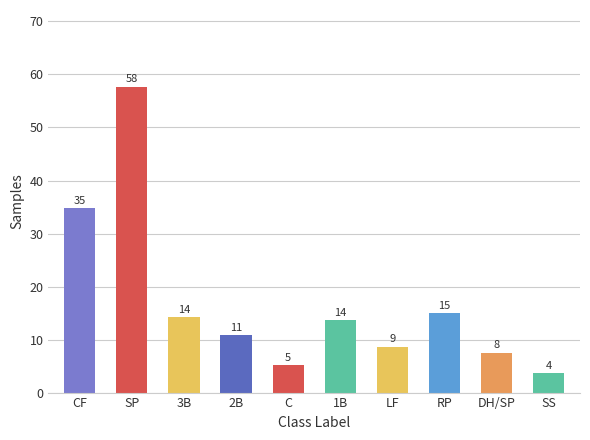

What is the change in value from SP to DH/SP?

-50.2